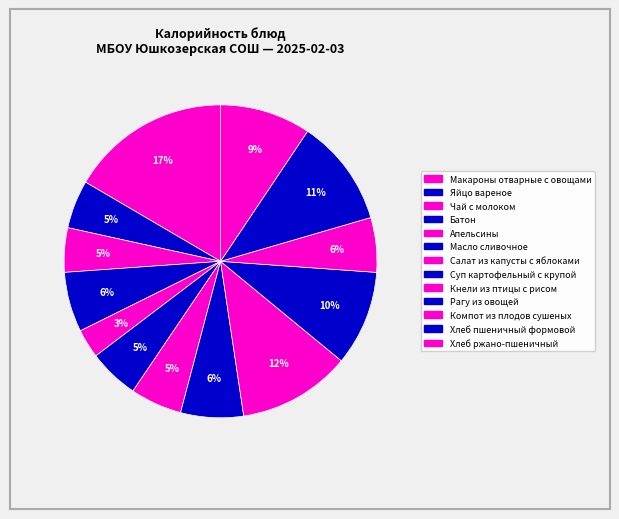

How many segments does this pie chart have?

13